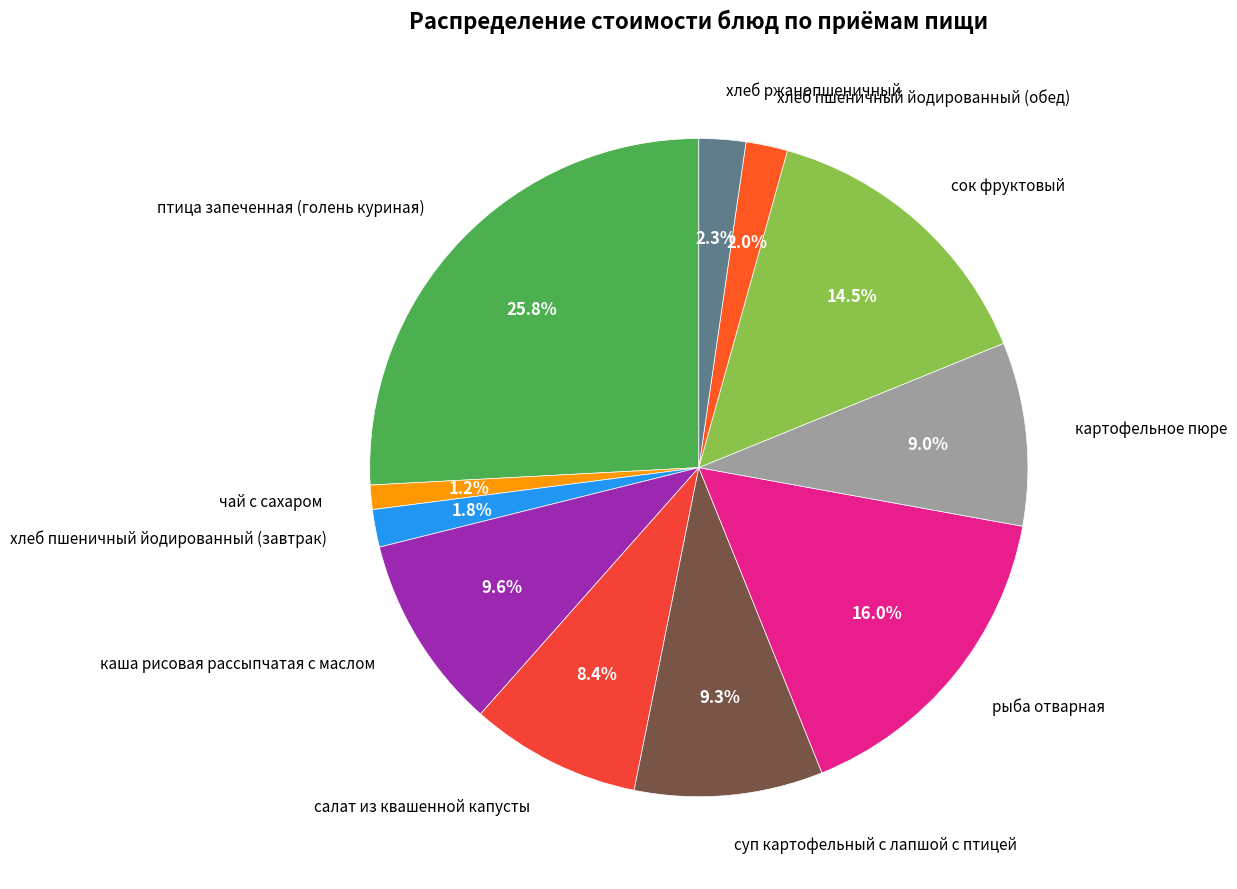

How much of the chart is everything except каша рисовая рассыпчатая с маслом?

90.4%